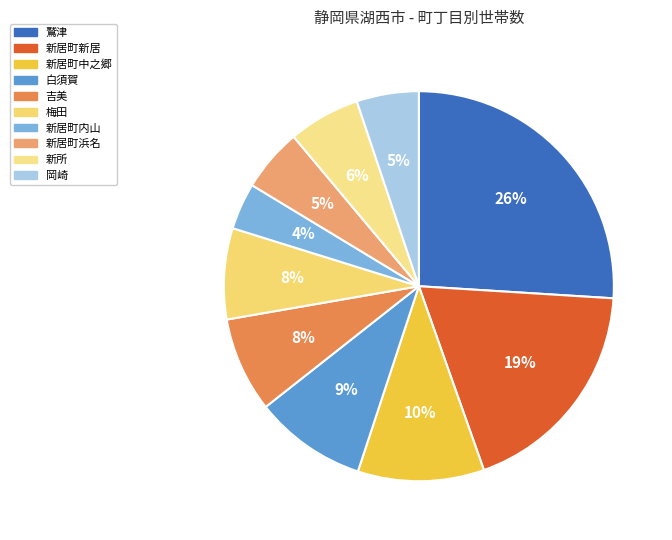

What is the largest slice in the pie chart?

鷲津